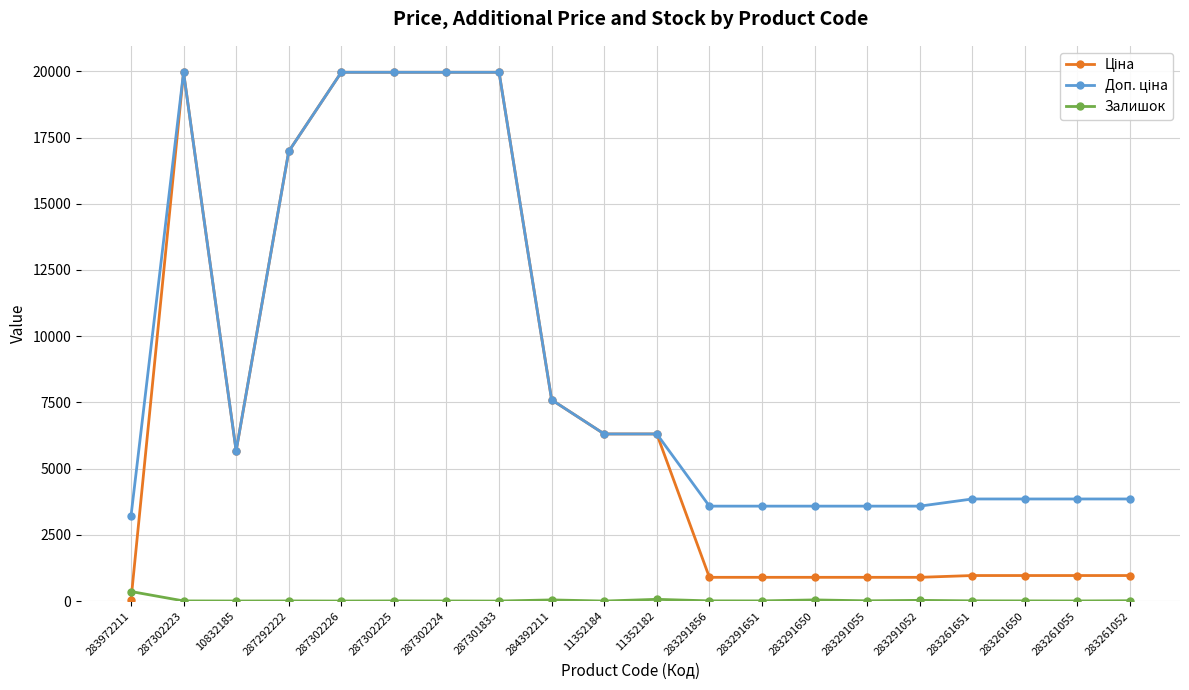

At how many categories does at least one series exceed 11696?

6